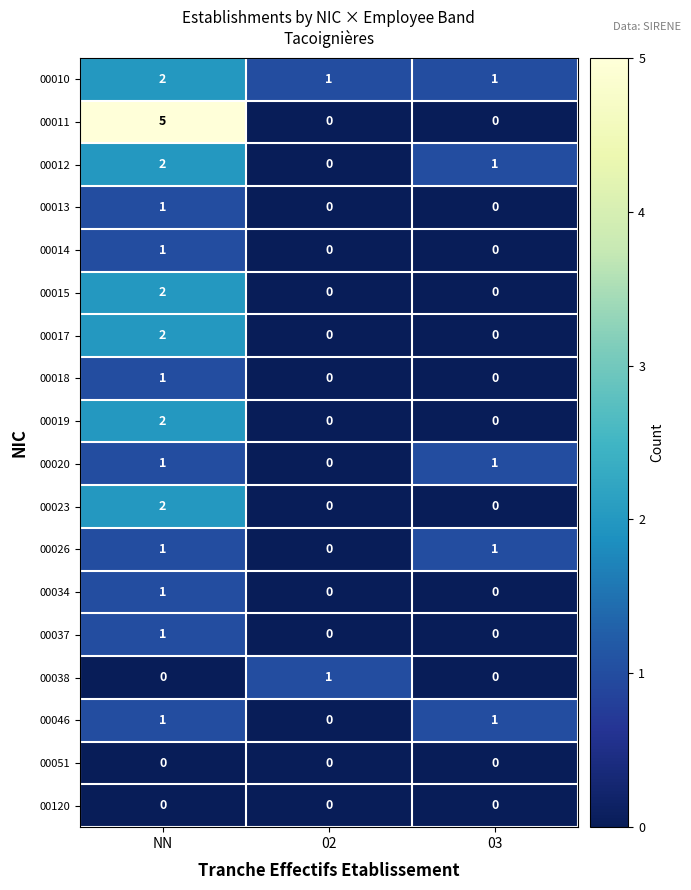

The 00013 series shows 0 at 03. True or false?

True